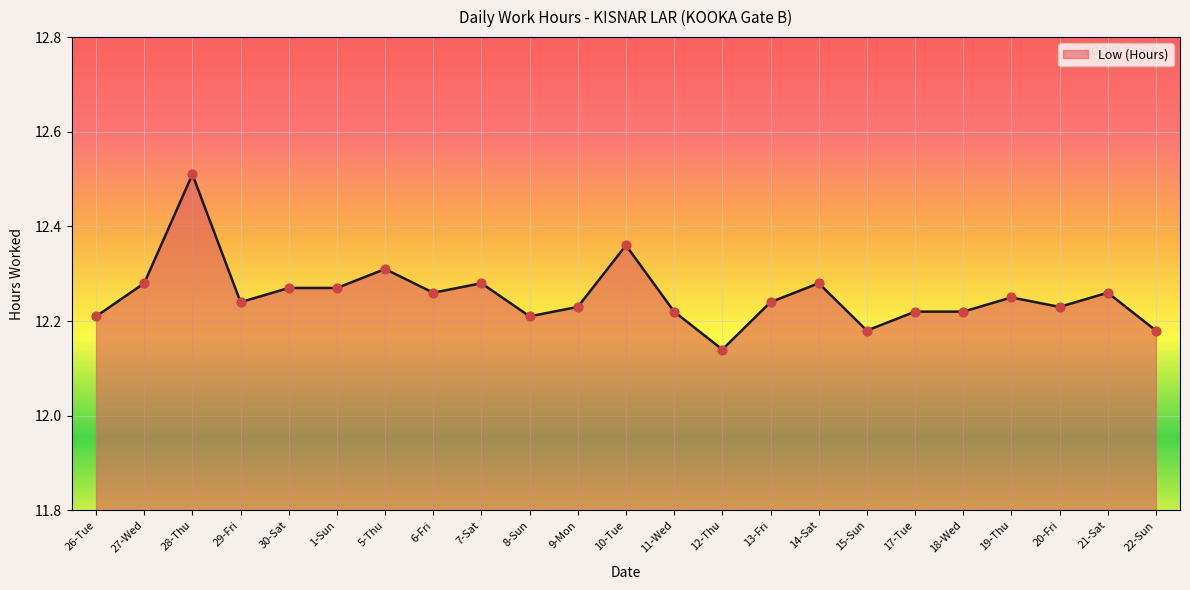

What is the ratio of the value at 10-Tue to the value at 6-Fri?

1.0